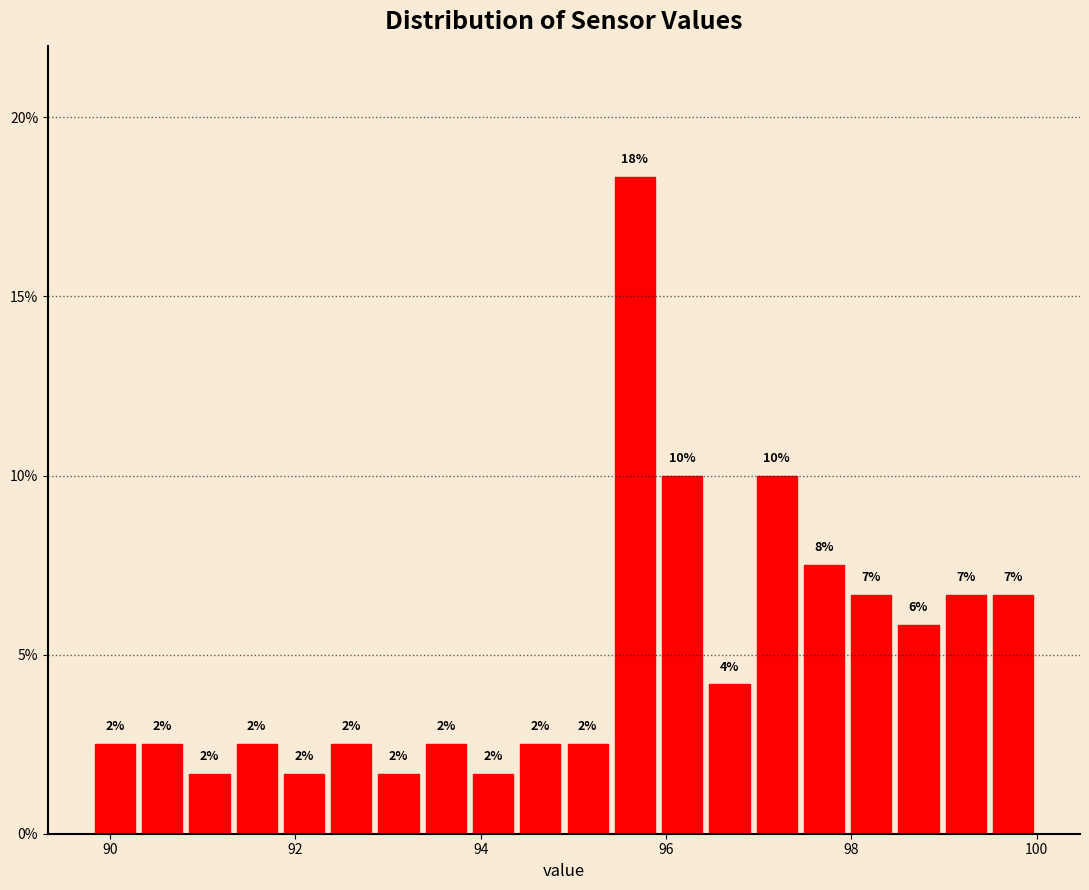

Read against the x-axis, roughly where is the centre of the tallest bar?

95.6